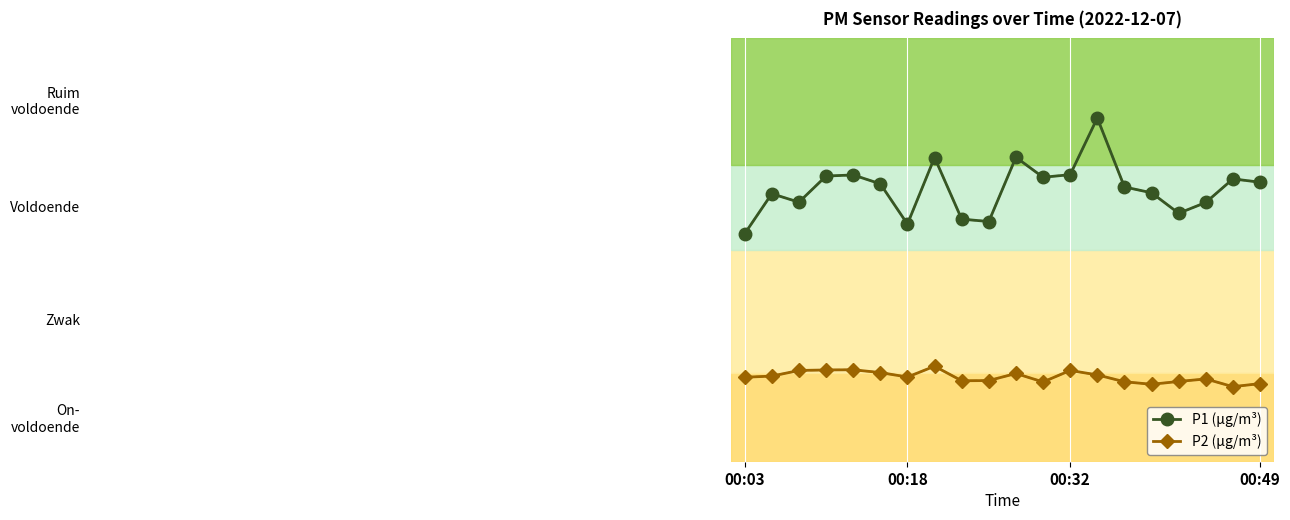

What are all the series names shown in the legend?

P1 (µg/m³), P2 (µg/m³)